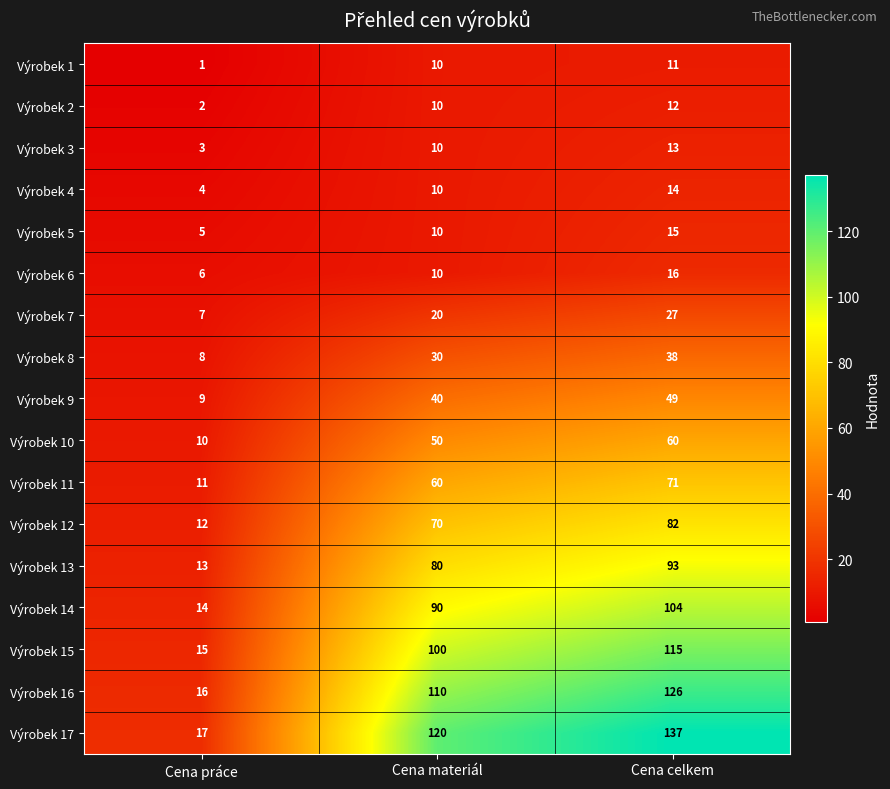

What is the total value across all series at Cena práce?

153